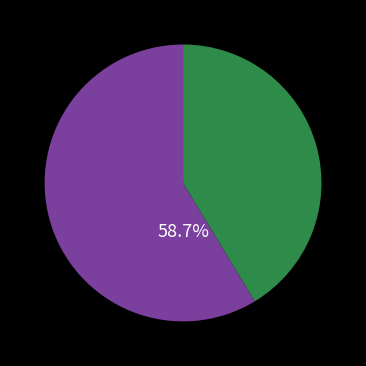

Is there any slice that represents more than half of the pie?

Yes